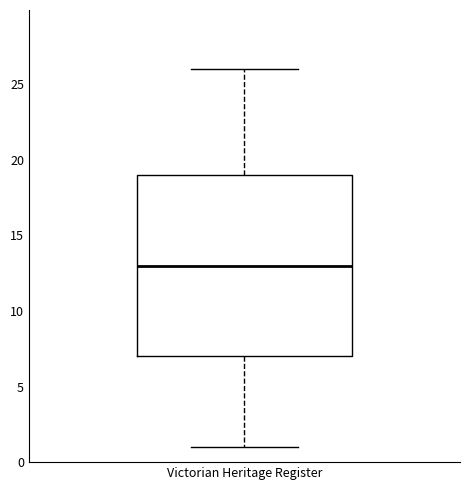

Transcribe this box plot: give where the median line is, the range the box spans, and where the two whiskers end, as read against the y-axis. The values are not printed on the chart, so give them approximately, as read against the axis.

median 13, box 7 to 19, whiskers 1 to 26